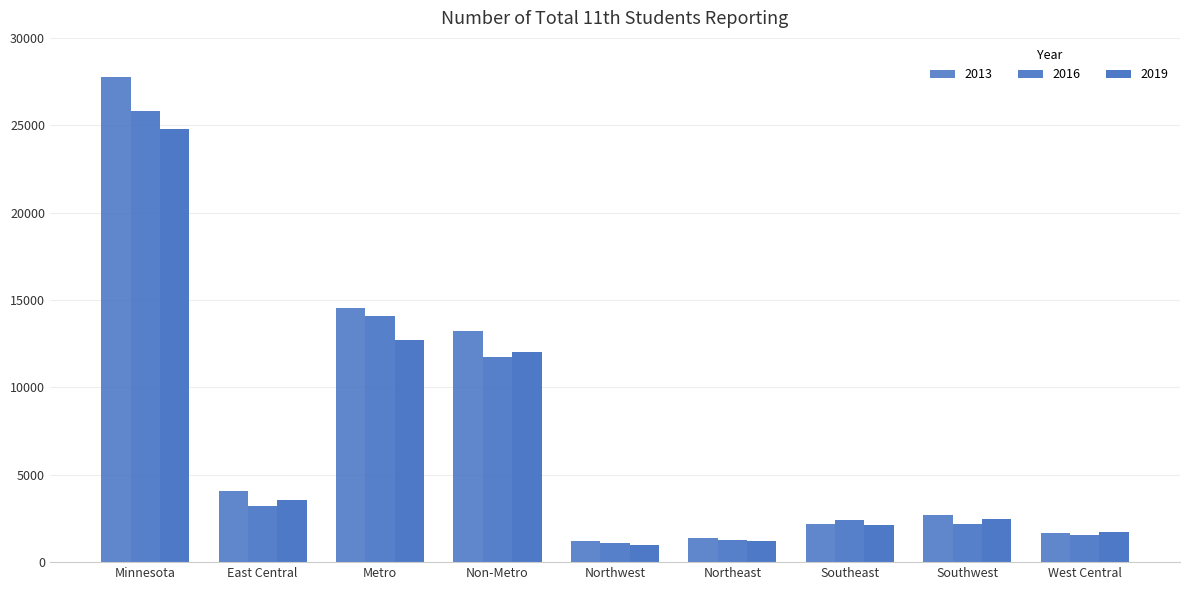

True or false: 2019 has a value of 12720 at Metro.

True